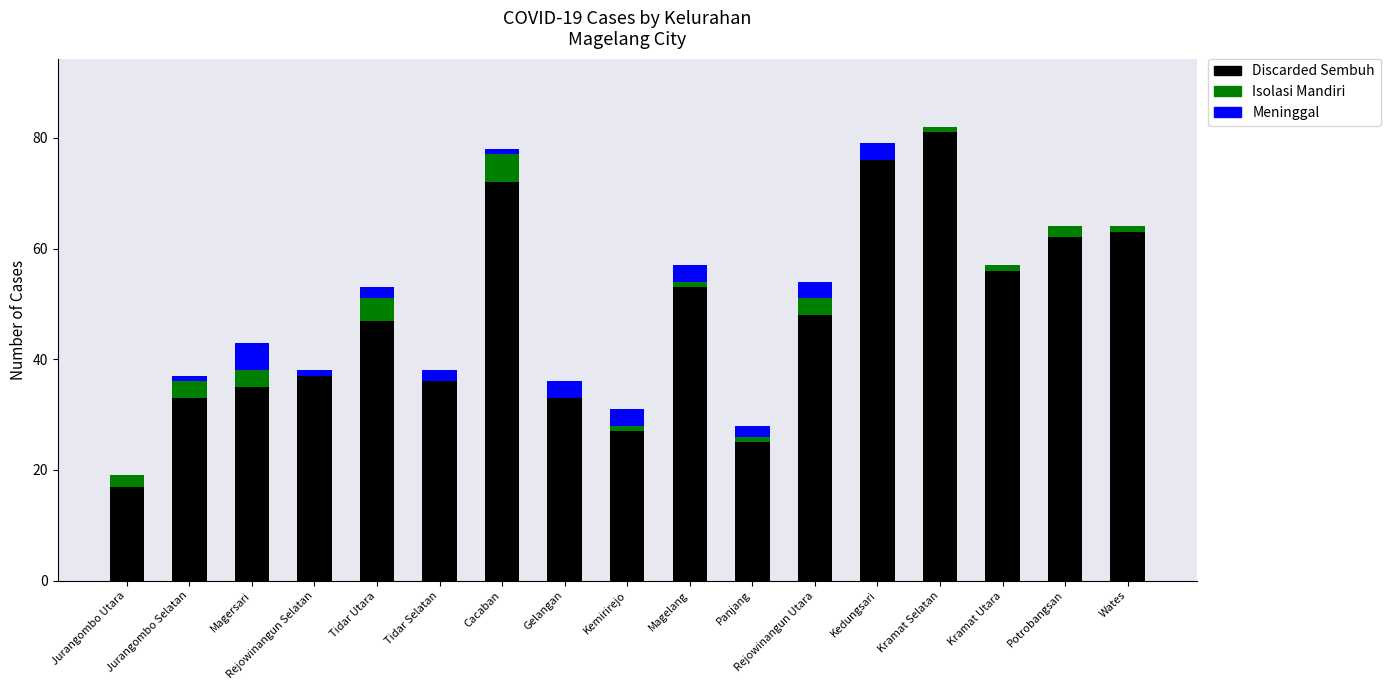

At which label does Discarded Sembuh reach its peak?

Kramat Selatan